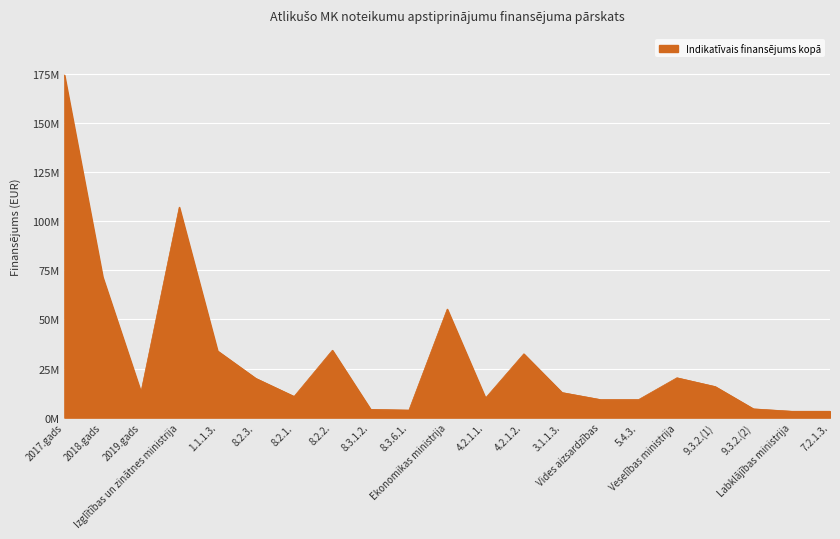

Does the chart have visible grid lines?

Yes